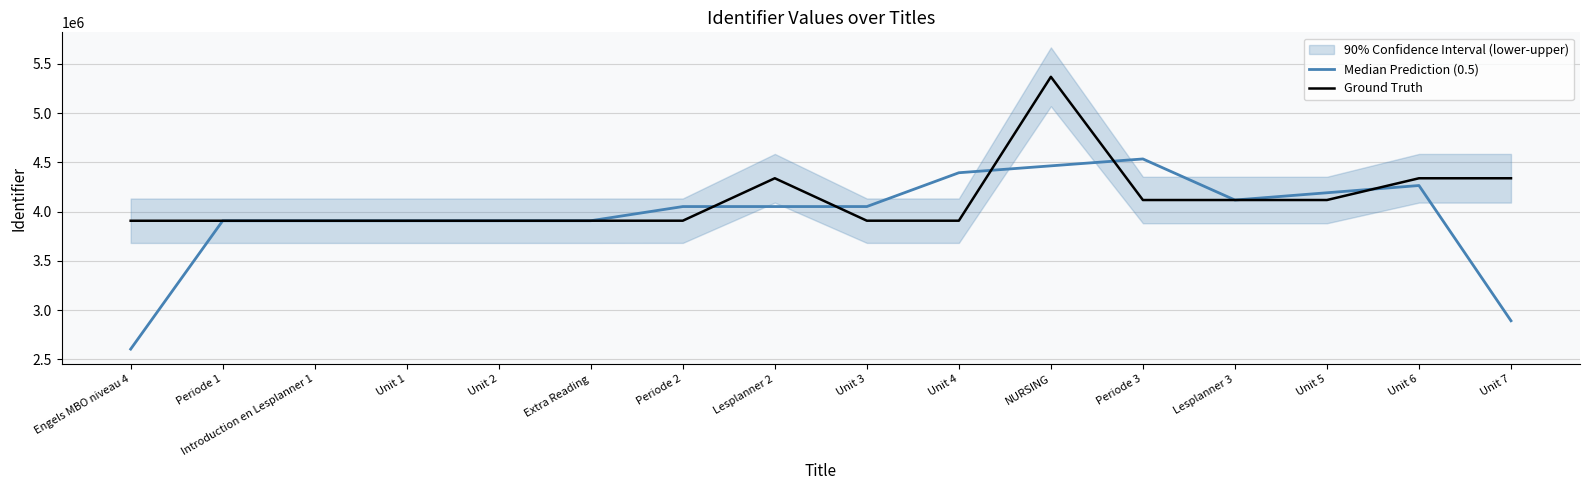

Reading right to left, what are all the values shown in this chart?

Median Prediction (0.5): 2892383.7	4264999.7	4191410.0	4117843.0	4534567.7	4464594.0	4394627.3	4051514.3	4051519.3	4051416.7	3907653.7	3907467.7	3907375.7	3907381.0	3907362.7	2604911.0
Ground Truth: 4338611.0	4338540.0	4117848.0	4117842.0	4117839.0	5368022.0	3907921.0	3907939.0	4338683.0	3907936.0	3907631.0	3907394.0	3907378.0	3907355.0	3907410.0	3907323.0